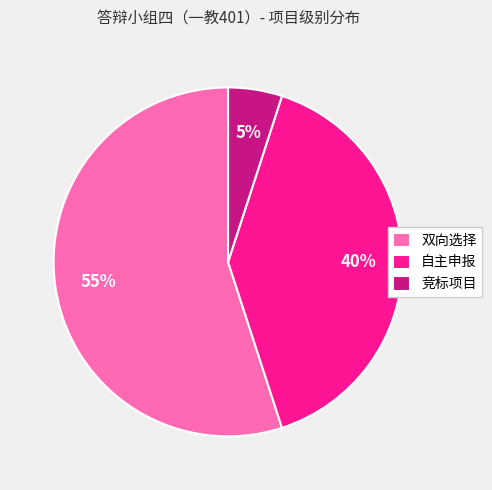

The 竞标项目 slice represents 5% of the pie. True or false?

True